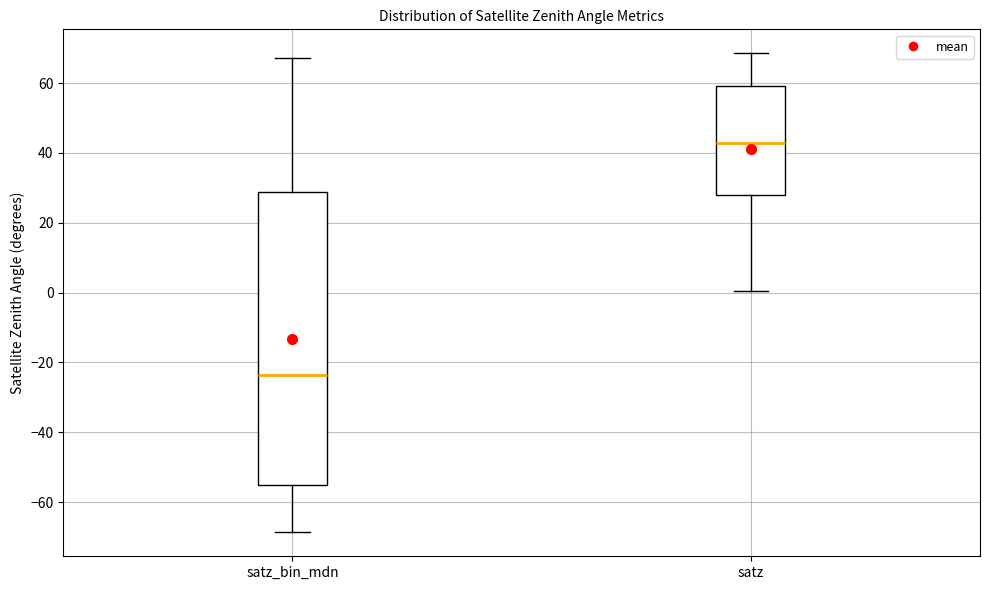

Where is the upper edge of the box for satz_bin_mdn on the y-axis? The values are not printed on the chart, so give them approximately, as read against the axis.

28